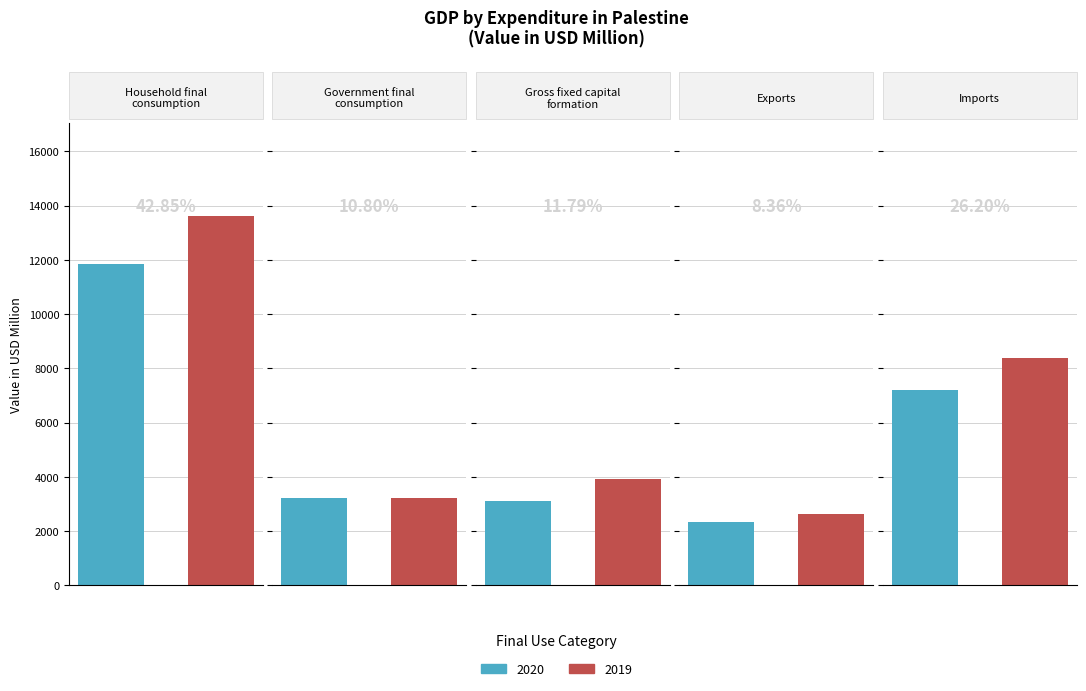

Between 2019 and 2020, which is larger?

2019